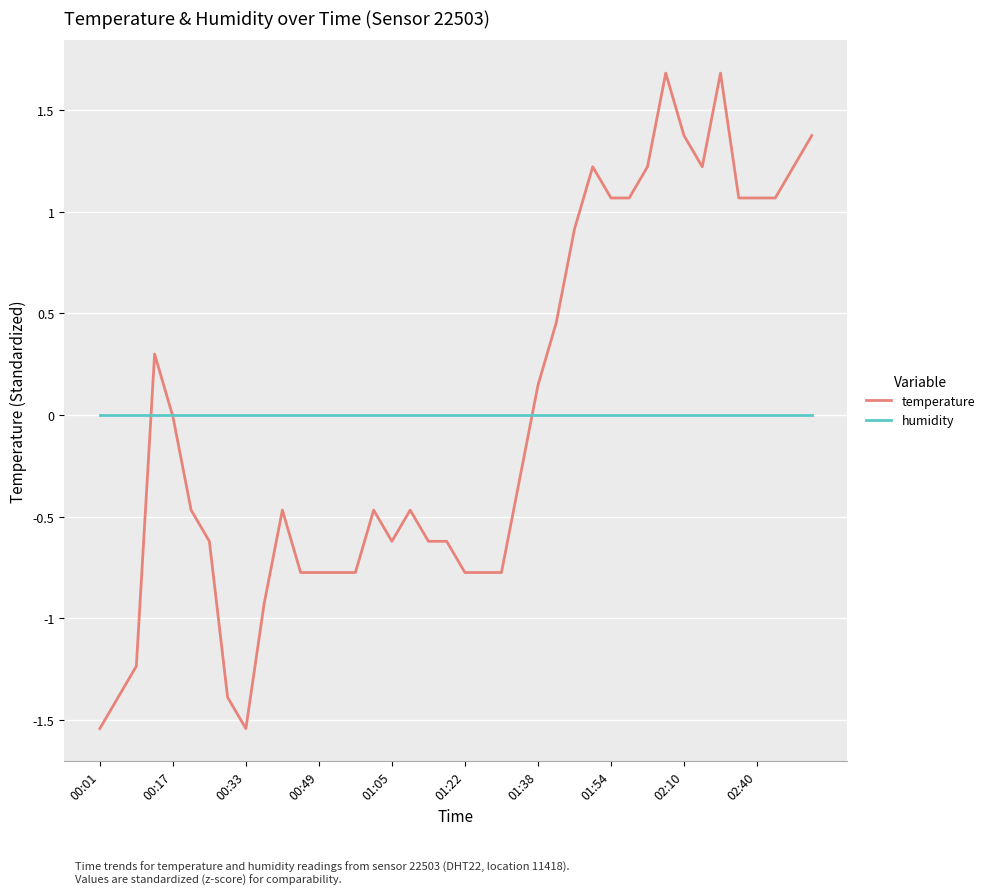

How many series are shown in this chart?

2